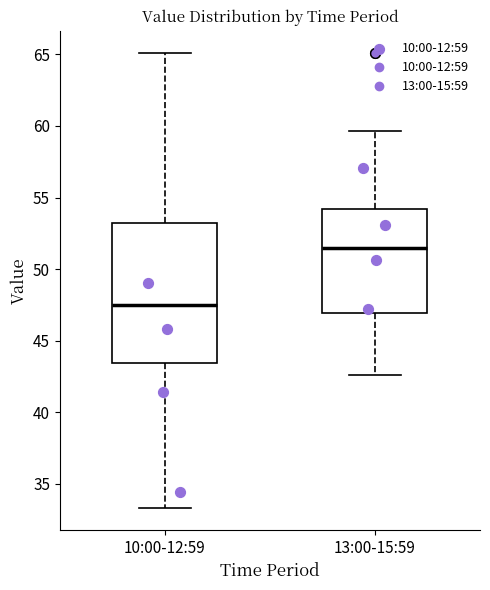

Where does the median line of the box for 13:00-15:59 sit on the y-axis? The values are not printed on the chart, so give them approximately, as read against the axis.

51.5